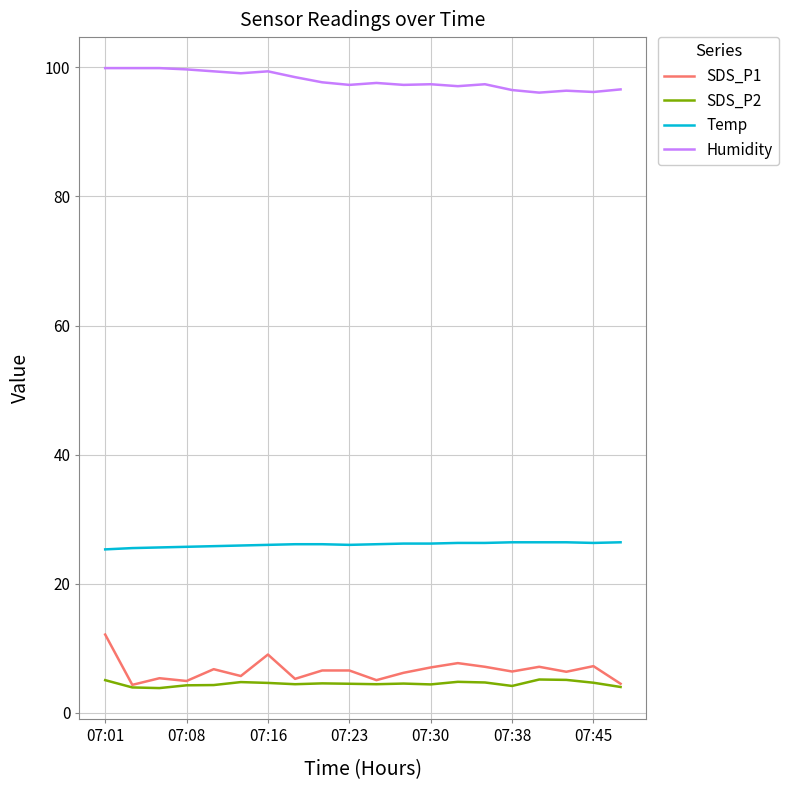

True or false: SDS_P2 and Temp intersect in this chart.

False